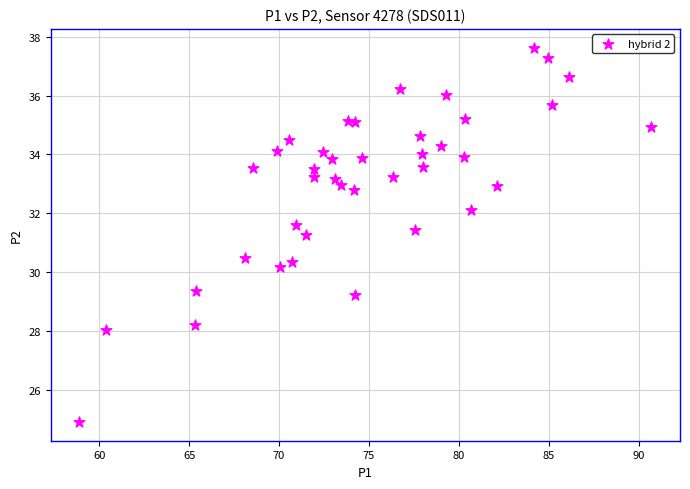

What Y value in the scatter plot is closest to 31?

31.3